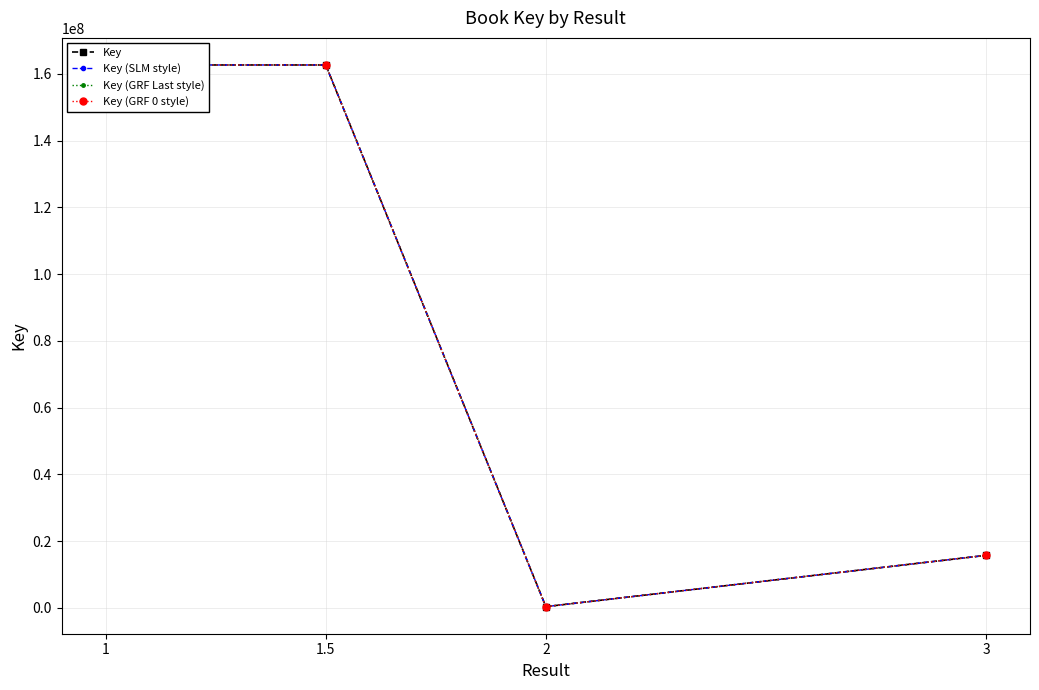

At how many categories does at least one series exceed 125394485?

2